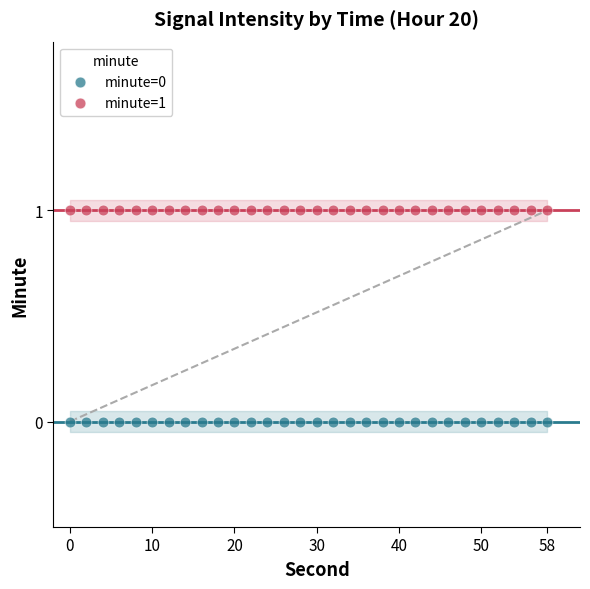

Which series contains the highest Y value?

minute=1